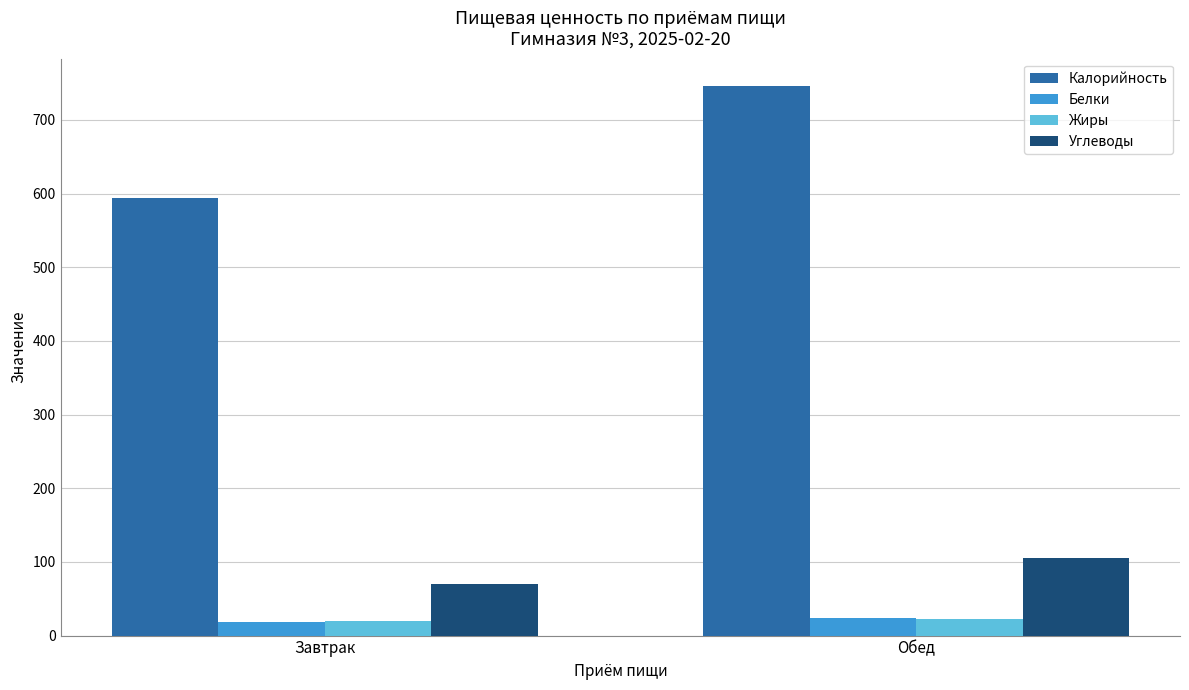

At how many categories does at least one series exceed 555?

2